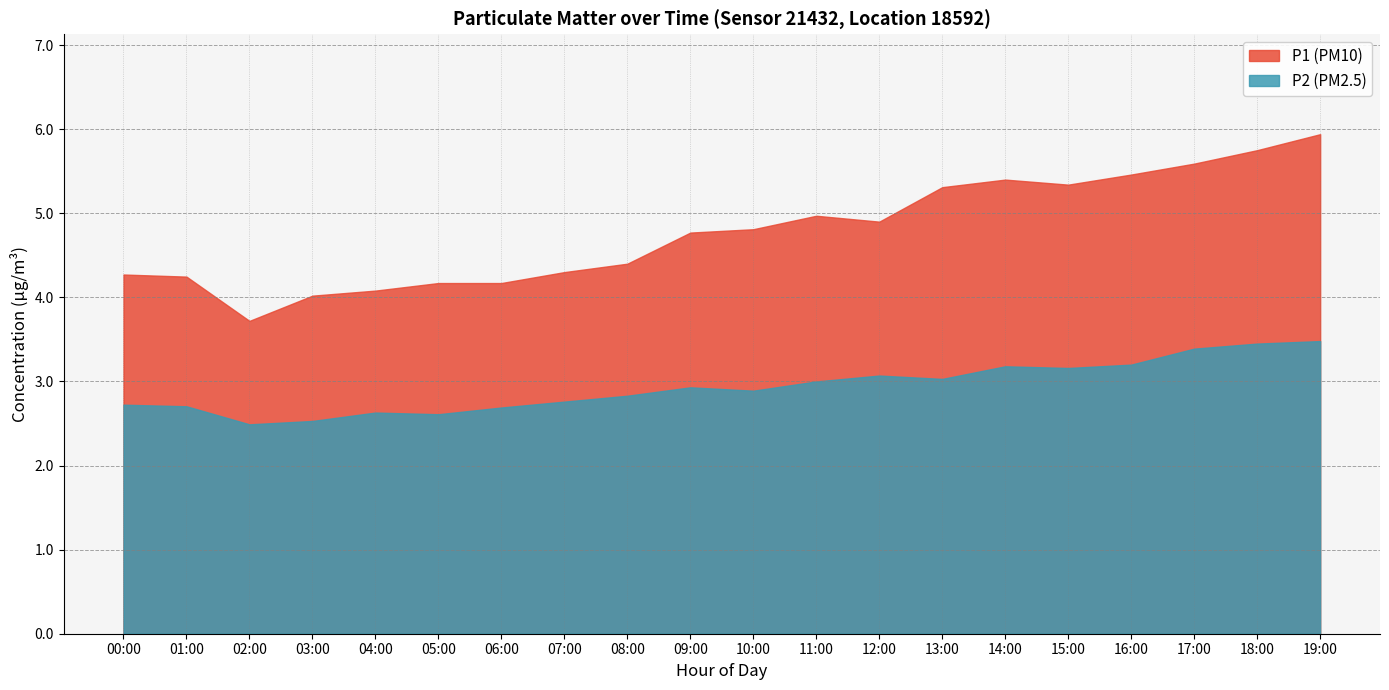

What is the label of the 2nd point from the left?

01:00